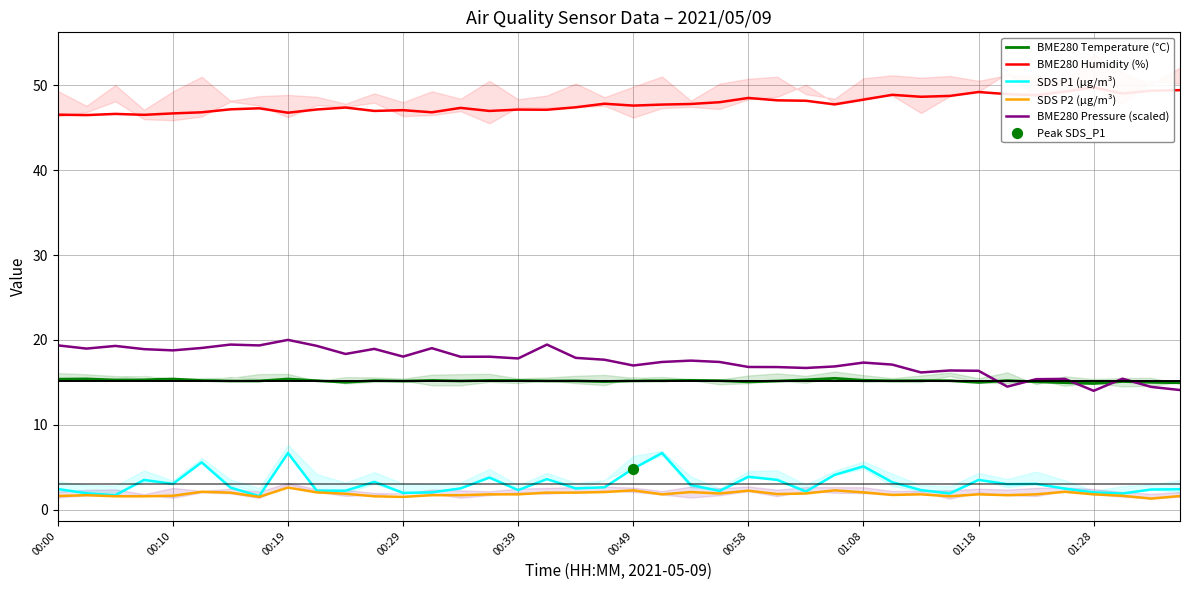

True or false: BME280 Pressure (scaled) and SDS P1 (µg/m³) intersect in this chart.

False